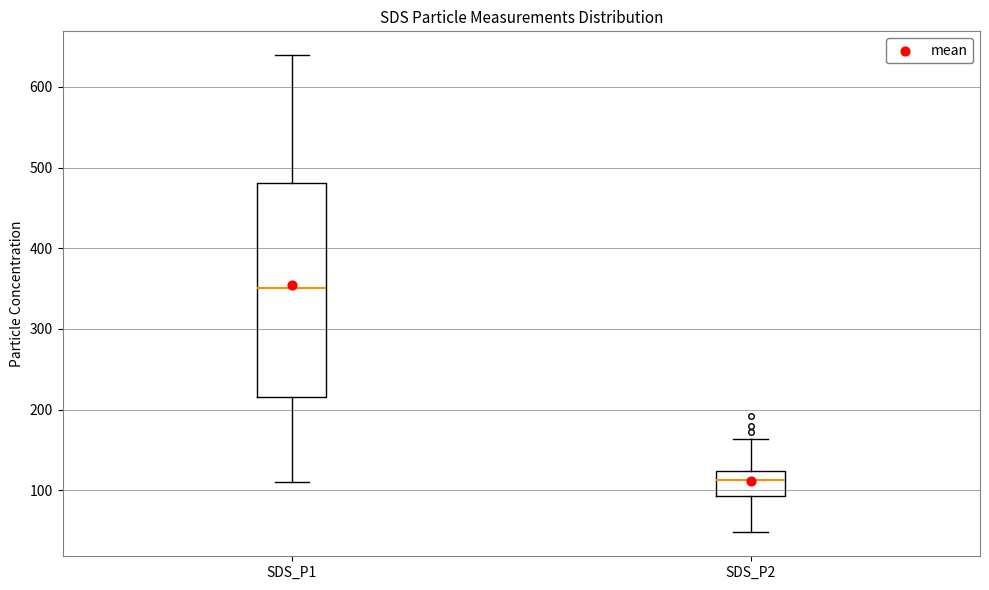

Reading left to right, transcribe this box plot: for each box, give where its median line is, the range the box spans, and where its two whiskers end, as read against the y-axis. The values are not printed on the chart, so give them approximately, as read against the axis.

SDS_P1: median 350, box 220 to 480, whiskers 110 to 640
SDS_P2: median 110, box 90 to 120, whiskers 50 to 160